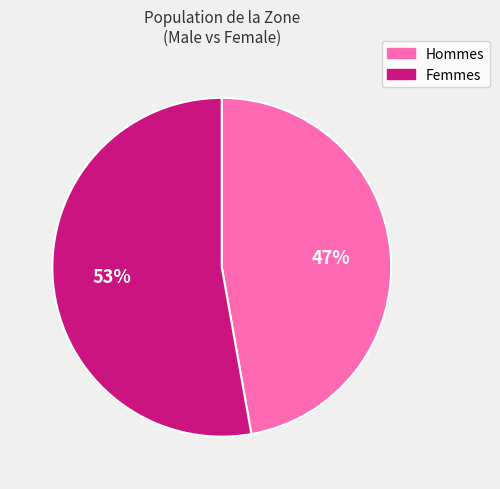

Count the number of slices in the pie.

2